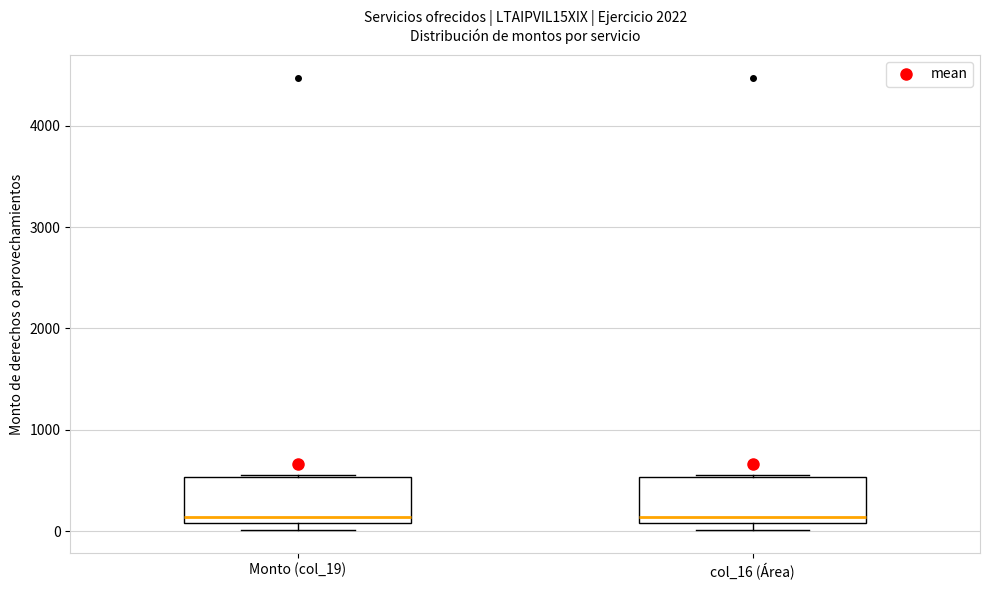

Reading left to right, read every box against the y-axis: the position of its median line, the range the box covers, and the ends of its whiskers. The values are not printed on the chart, so give them approximately, as read against the axis.

Monto (col_19): median 100 (just above the box's lower edge), box 100 to 500, whiskers 0 to 600
col_16 (Área): median 100 (just above the box's lower edge), box 100 to 500, whiskers 0 to 600